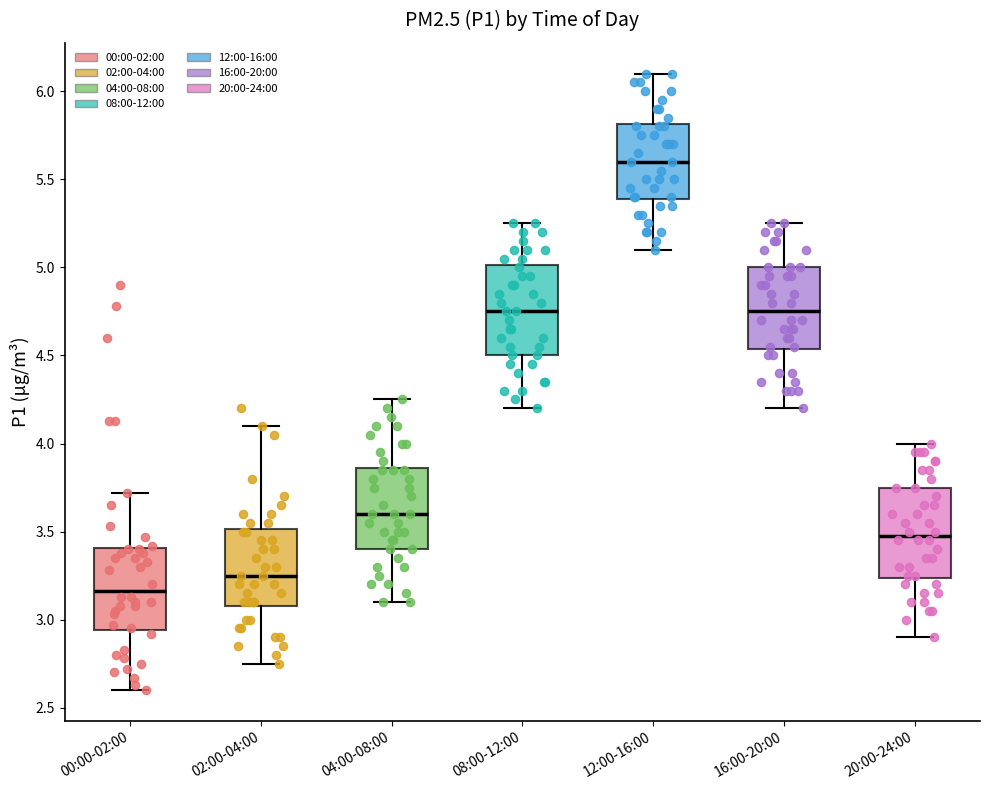

Reading left to right, transcribe this box plot: for each box, give where its median line is, the range the box spans, and where its two whiskers end, as read against the y-axis. The values are not printed on the chart, so give them approximately, as read against the axis.

00:00-02:00: median 3.15, box 2.95 to 3.40, whiskers 2.60 to 3.70
02:00-04:00: median 3.25, box 3.10 to 3.50, whiskers 2.75 to 4.10
04:00-08:00: median 3.60, box 3.40 to 3.85, whiskers 3.10 to 4.25
08:00-12:00: median 4.75, box 4.50 to 5.00, whiskers 4.20 to 5.25
12:00-16:00: median 5.60, box 5.40 to 5.80, whiskers 5.10 to 6.10
16:00-20:00: median 4.75, box 4.55 to 5.00, whiskers 4.20 to 5.25
20:00-24:00: median 3.50, box 3.25 to 3.75, whiskers 2.90 to 4.00